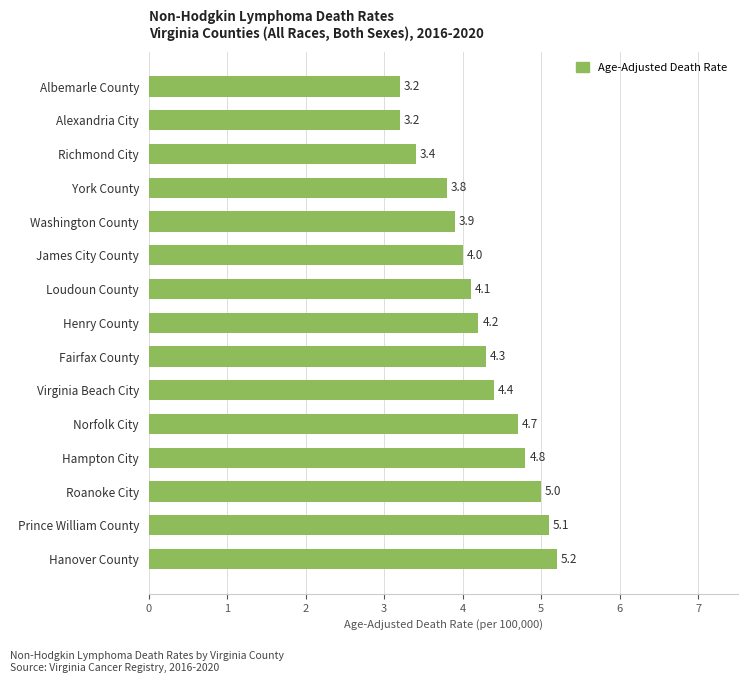

What is the value of the 9th bar from the top?

4.3